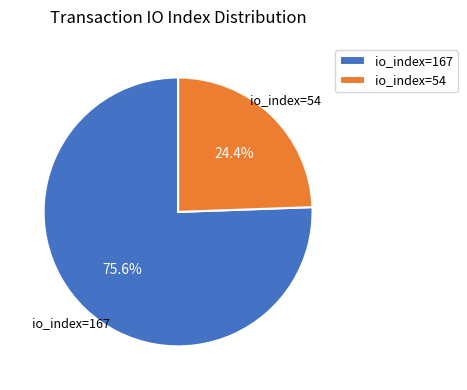

Is io_index=167 the majority of the pie?

Yes